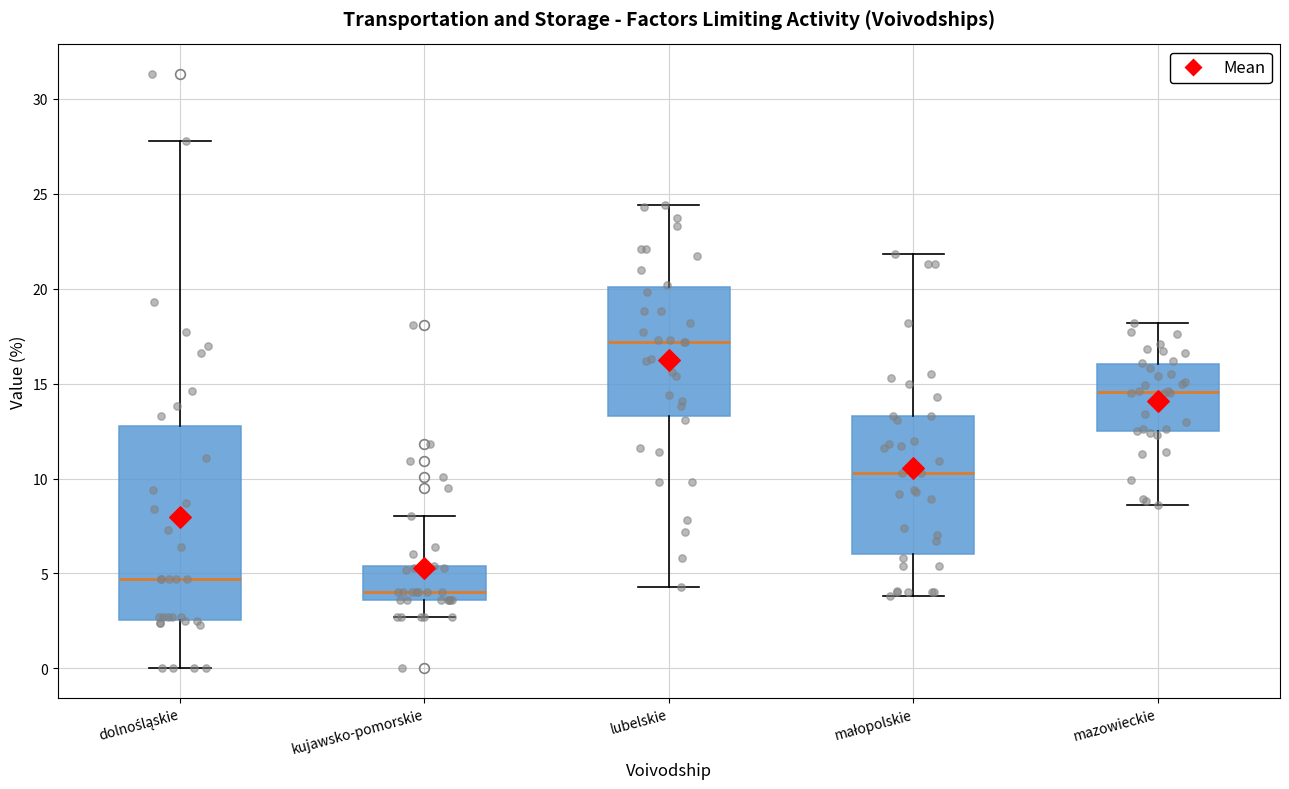

Reading left to right, read every box against the y-axis: the position of its median line, the range the box covers, and the ends of its whiskers. The values are not printed on the chart, so give them approximately, as read against the axis.

dolnośląskie: median 4.5, box 2.5 to 13.0, whiskers 0.0 to 28.0
kujawsko-pomorskie: median 4.0, box 3.5 to 5.5, whiskers 2.5 to 8.0
lubelskie: median 17.0, box 13.5 to 20.0, whiskers 4.5 to 24.5
małopolskie: median 10.5, box 6.0 to 13.5, whiskers 4.0 to 22.0
mazowieckie: median 14.5, box 12.5 to 16.0, whiskers 8.5 to 18.0